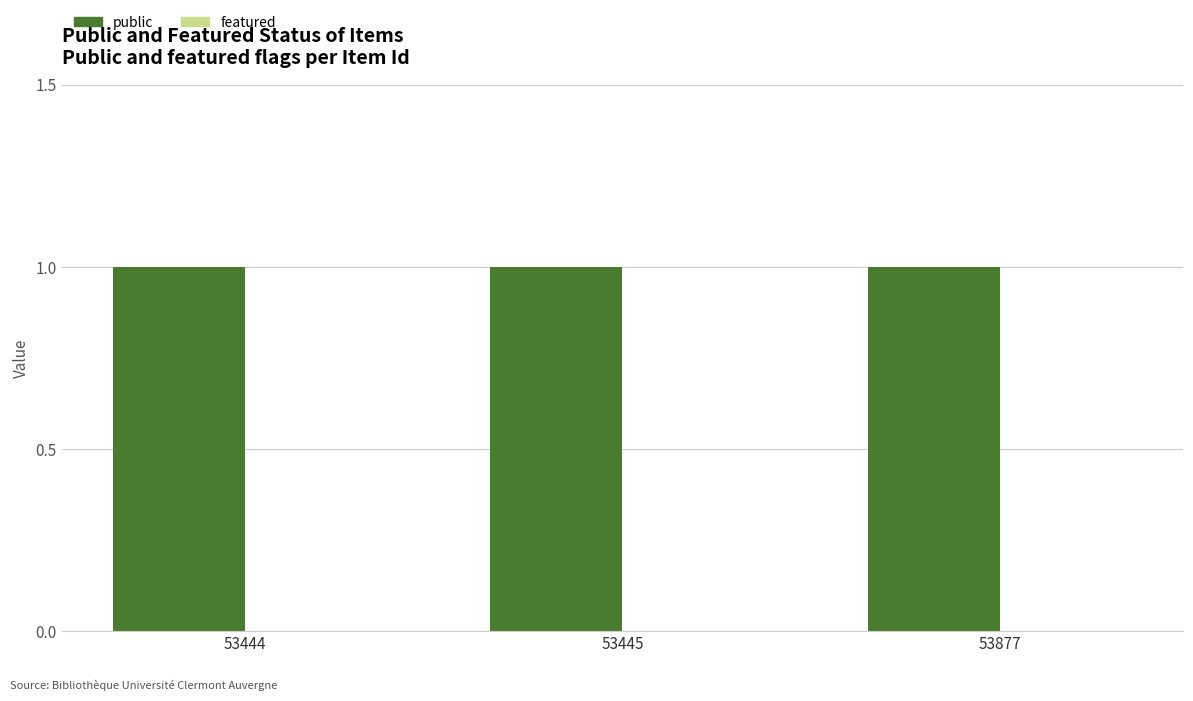

Which series has the largest total across all categories?

public